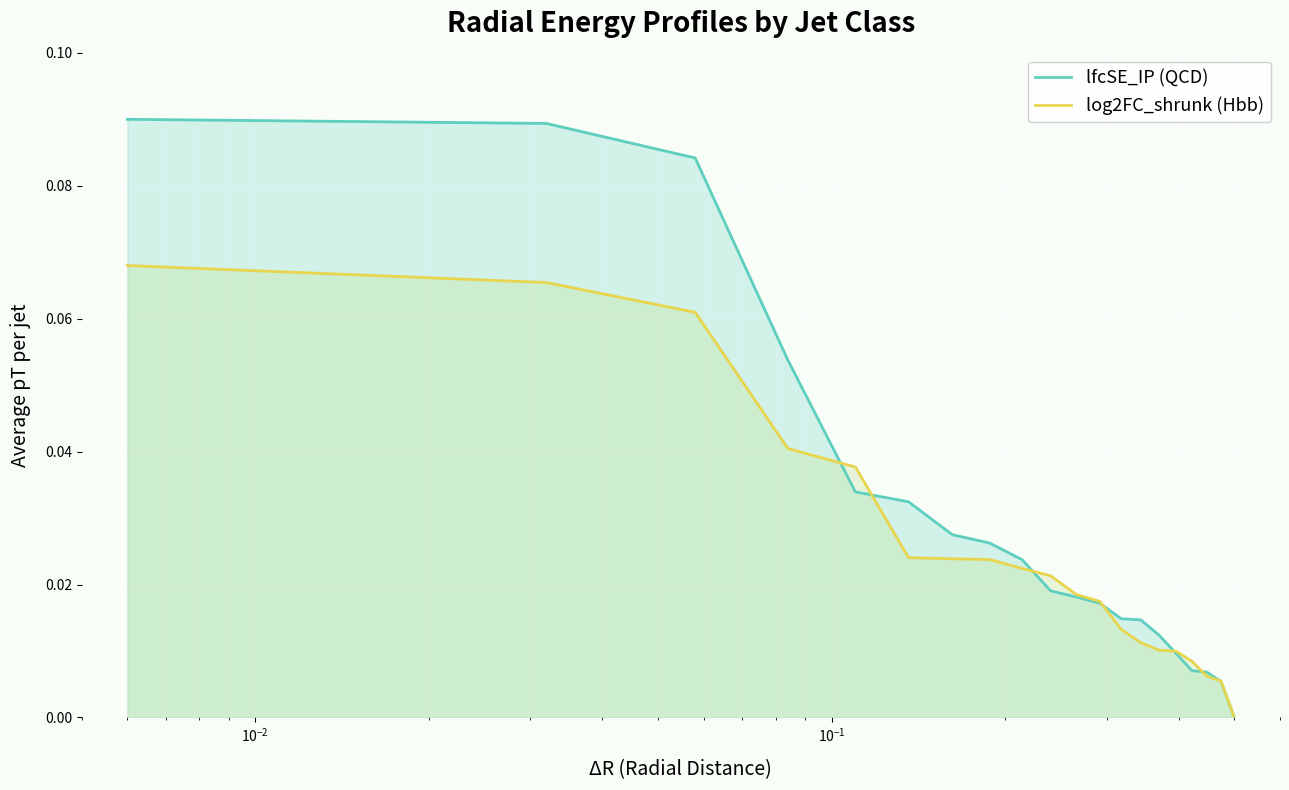

Which series has the largest total across all categories?

lfcSE_IP (QCD)